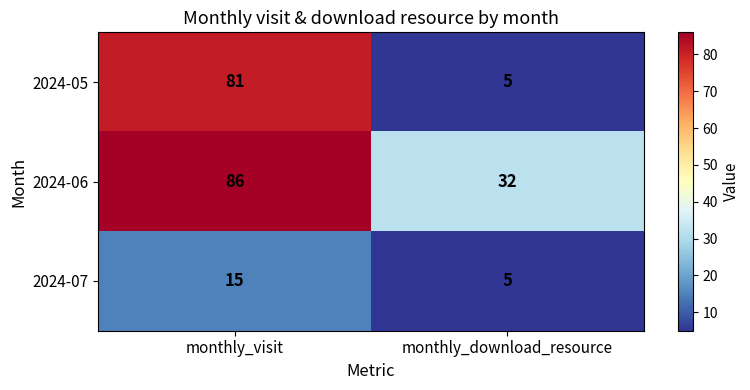

At which category does the chart reach its peak across all series?

monthly_visit